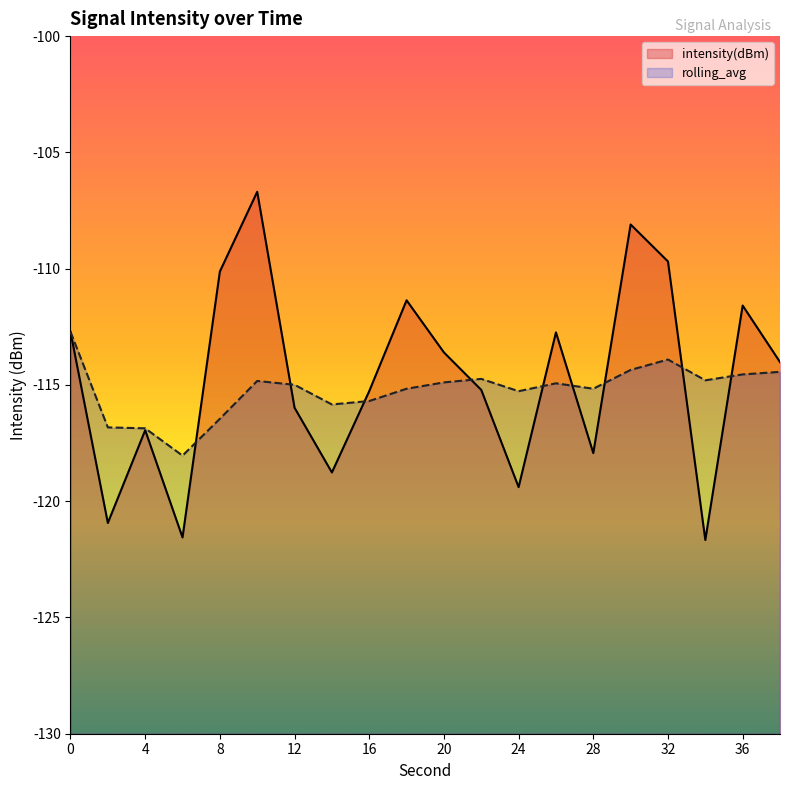

Which category has the lowest value in the intensity(dBm) series?

34